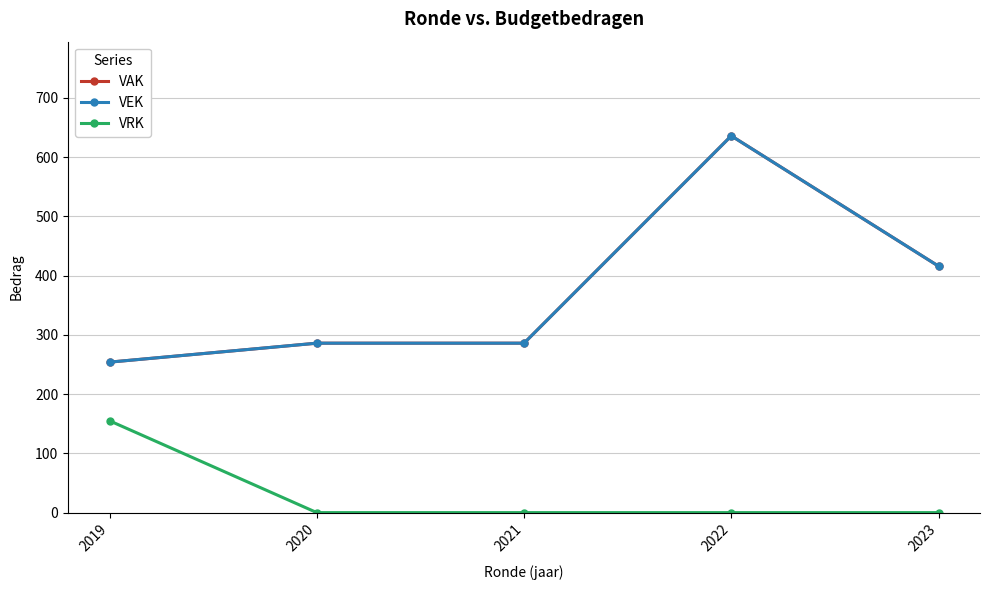

What is the highest value of the VRK series?

155